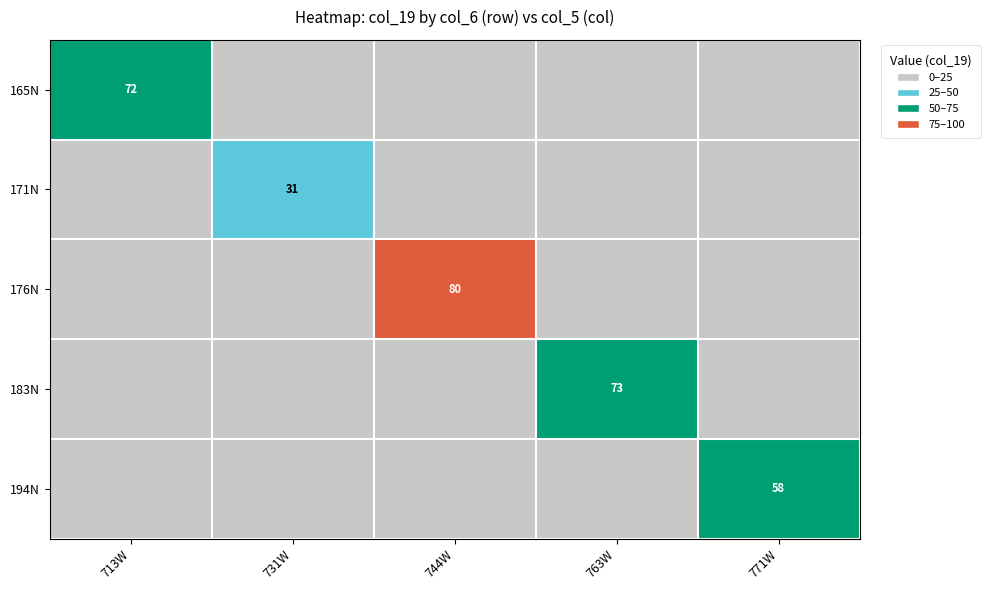

True or false: 194N has a value of 39 at 771W.

False